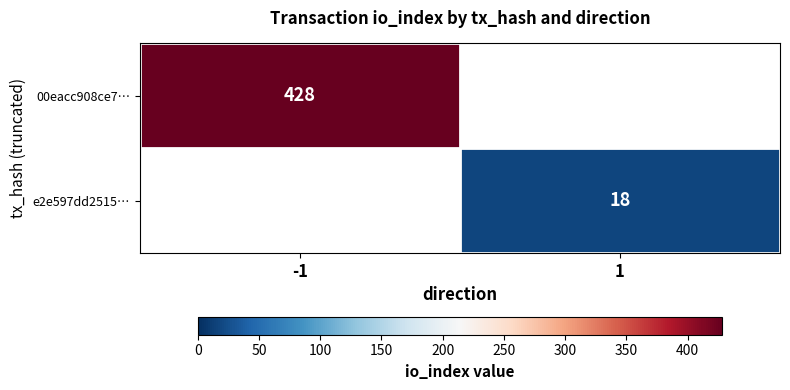

The value of 00eacc908ce7… at -1 is 699. True or false?

False